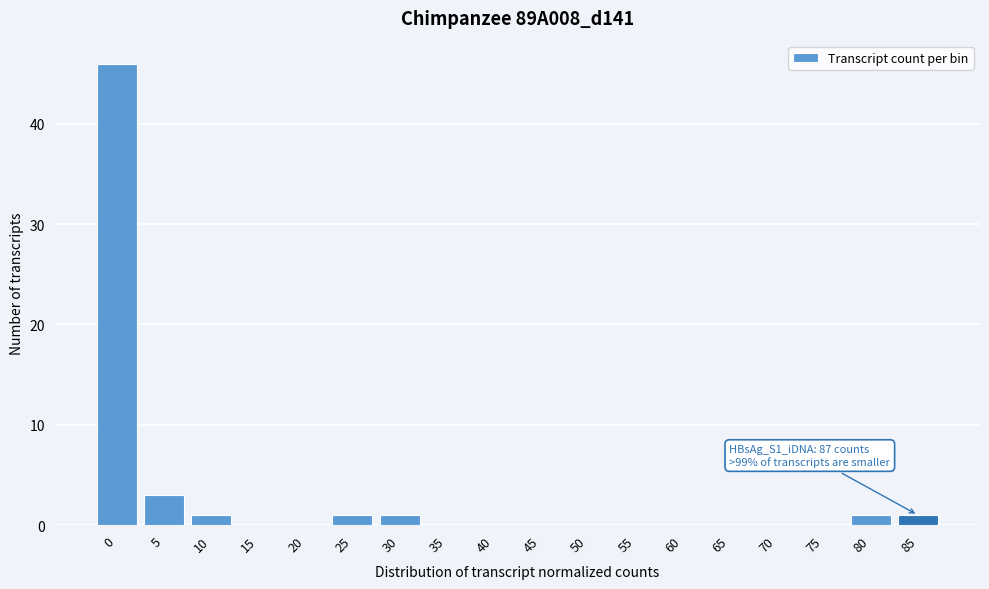

Reading left to right, extract all data points from this chart.

0=46	5=3	10=1	15=0	20=0	25=1	30=1	35=0	40=0	45=0	50=0	55=0	60=0	65=0	70=0	75=0	80=1	85=1